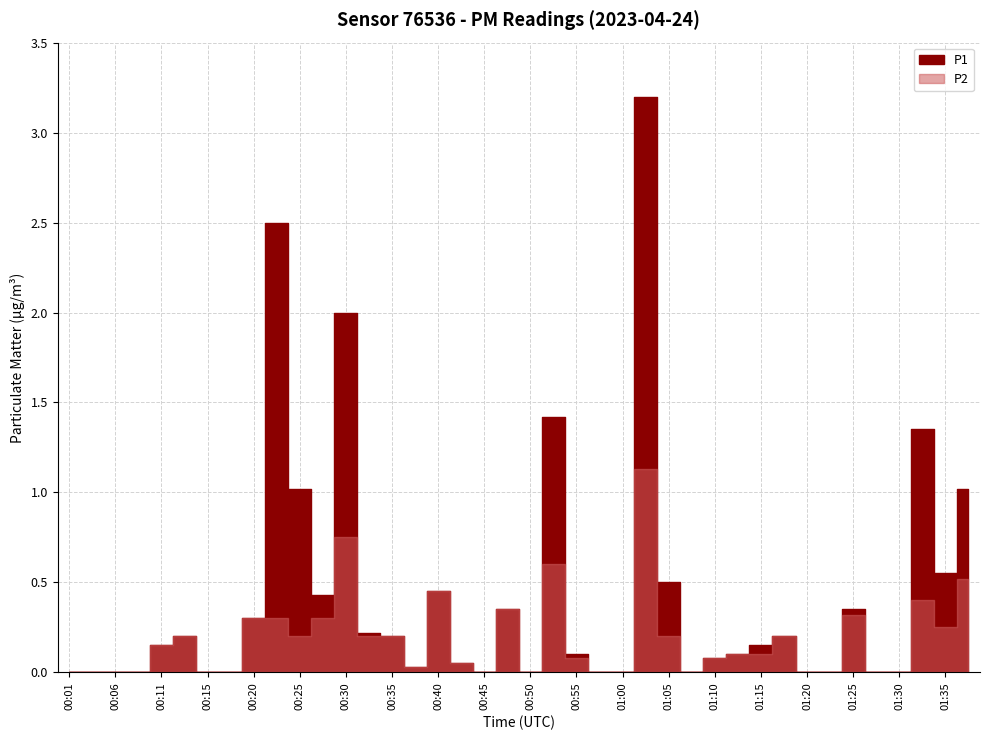

Is this an area chart (filled region under the line)?

No